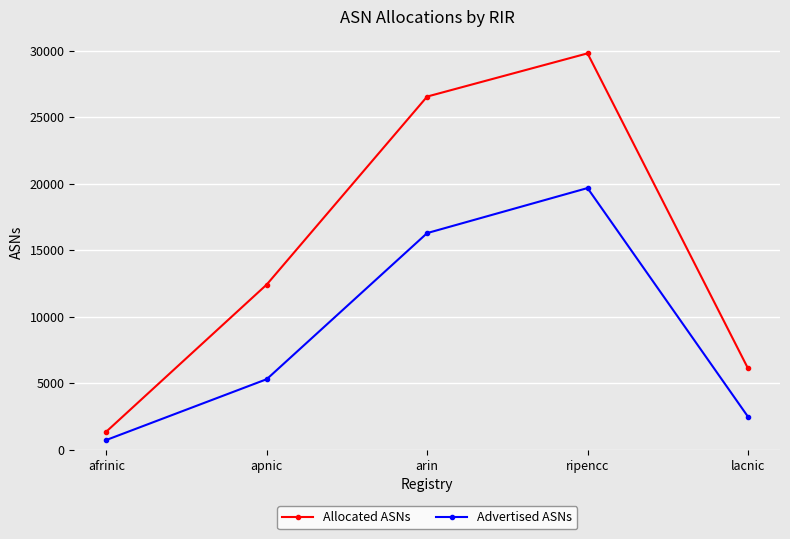

How many series are shown in this chart?

2